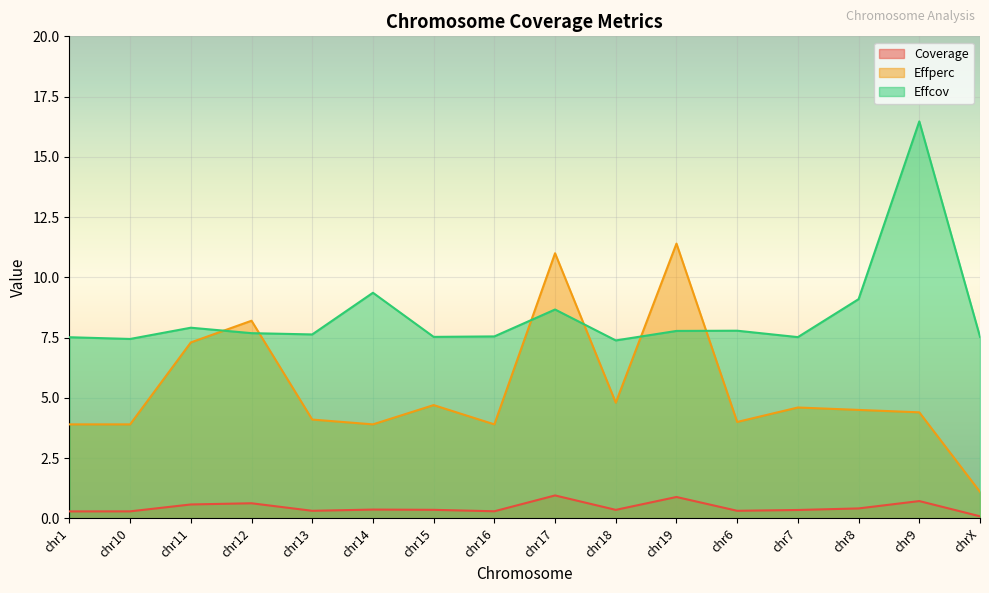

How many values in the Effperc series exceed 4?

10